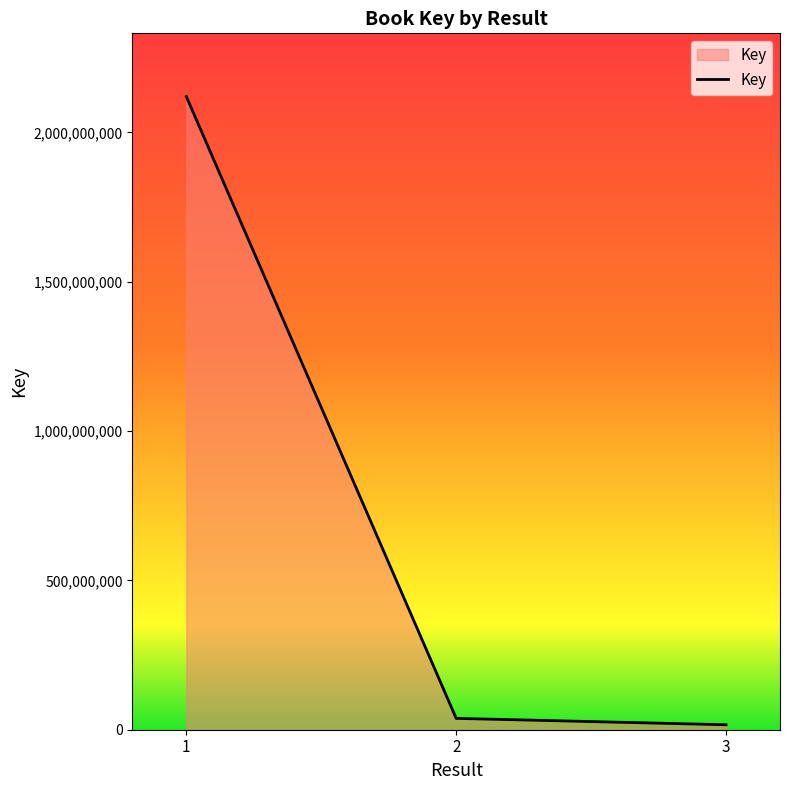

What is the maximum value shown in the chart?

2119734032